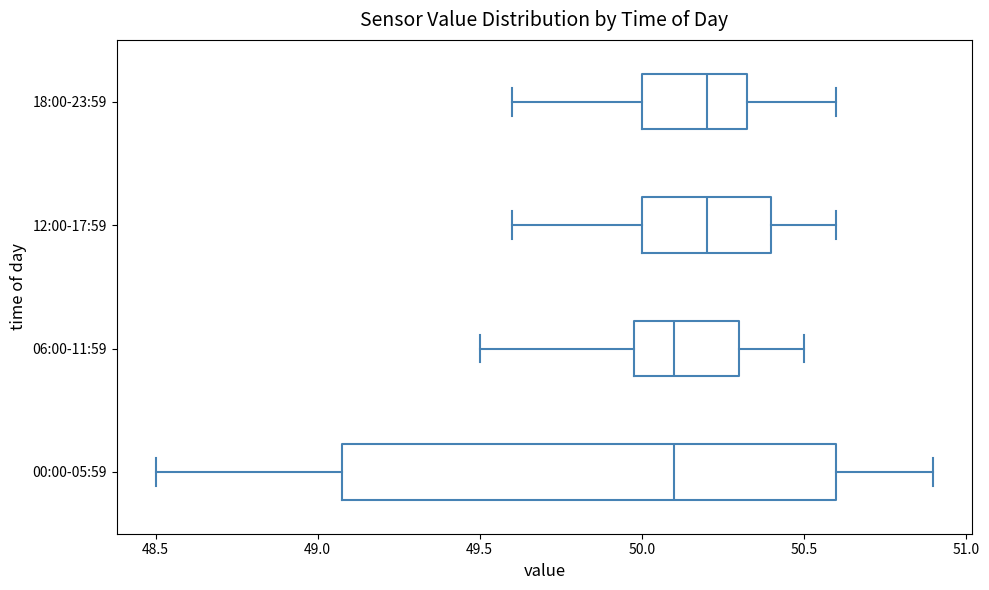

Reading bottom to top, transcribe this box plot: for each box, give where its median line is, the range the box spans, and where its two whiskers end, as read against the x-axis. The values are not printed on the chart, so give them approximately, as read against the axis.

00:00-05:59: median 50.10, box 49.10 to 50.60, whiskers 48.50 to 50.90
06:00-11:59: median 50.10, box 50.00 to 50.30, whiskers 49.50 to 50.50
12:00-17:59: median 50.20, box 50.00 to 50.40, whiskers 49.60 to 50.60
18:00-23:59: median 50.20, box 50.00 to 50.35, whiskers 49.60 to 50.60